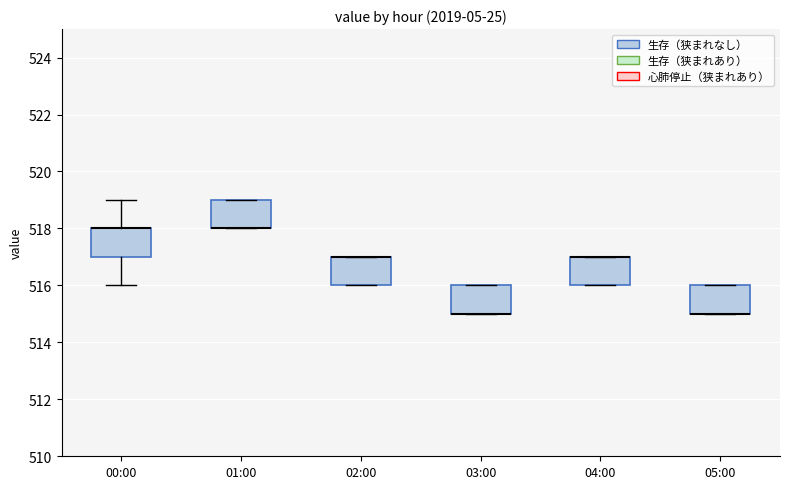

Where is the upper edge of the box for 01:00 on the y-axis? The values are not printed on the chart, so give them approximately, as read against the axis.

519